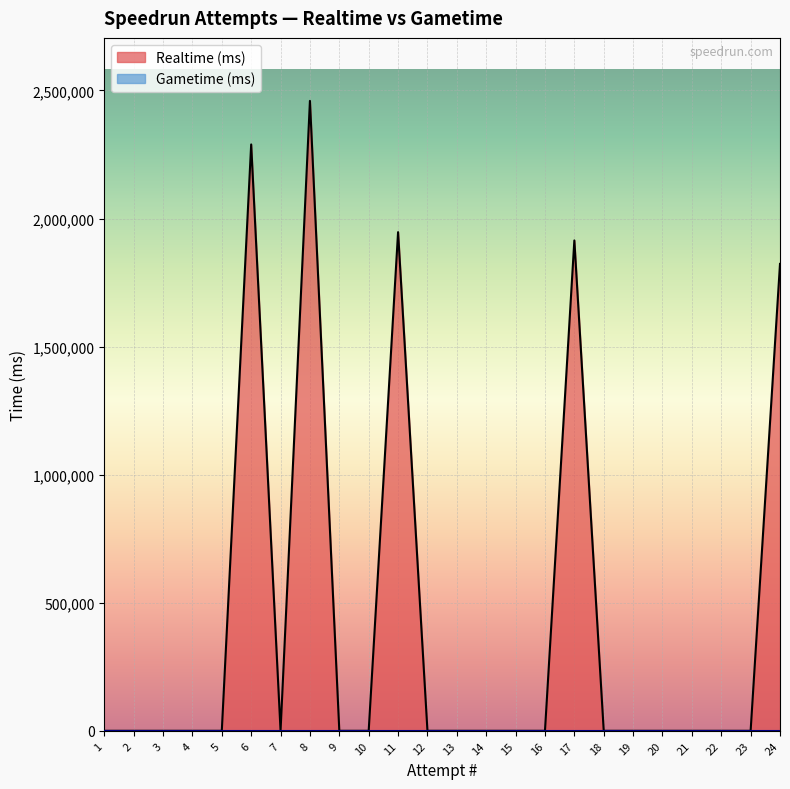

Does the chart display data point markers on the line(s)?

No